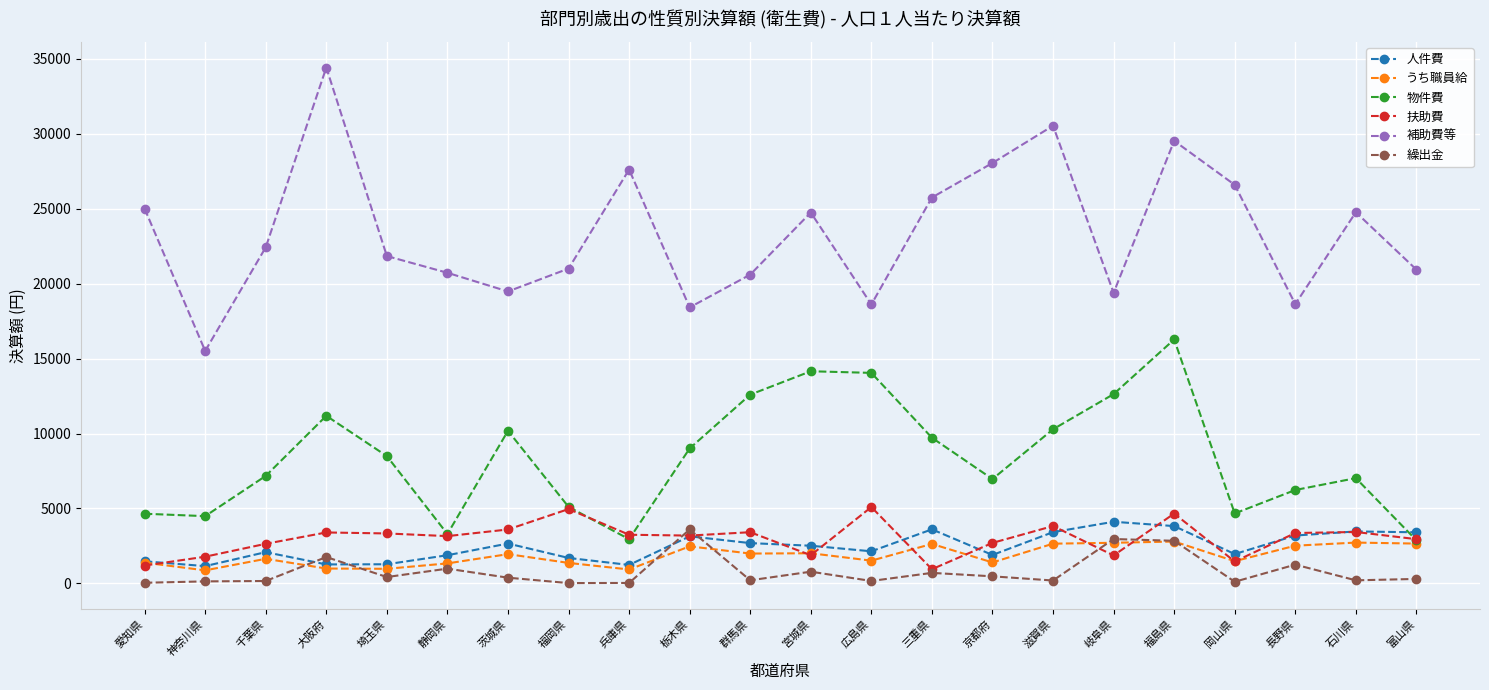

What is the label of the 6th point from the left?

静岡県